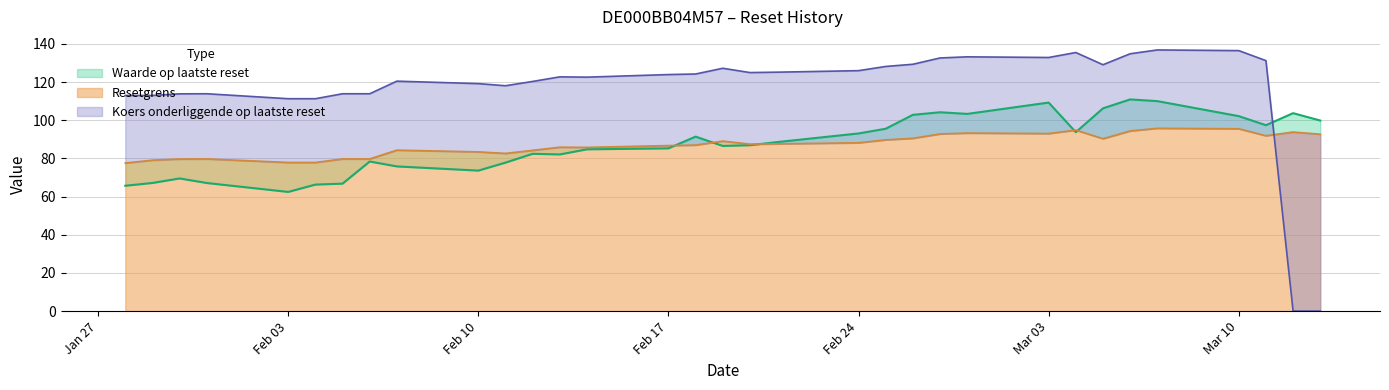

What is the average value of the Waarde op laatste reset series?

87.6